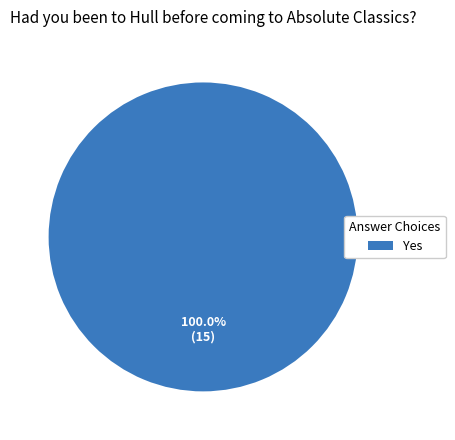

Rank the categories by value from lowest to highest.

Yes